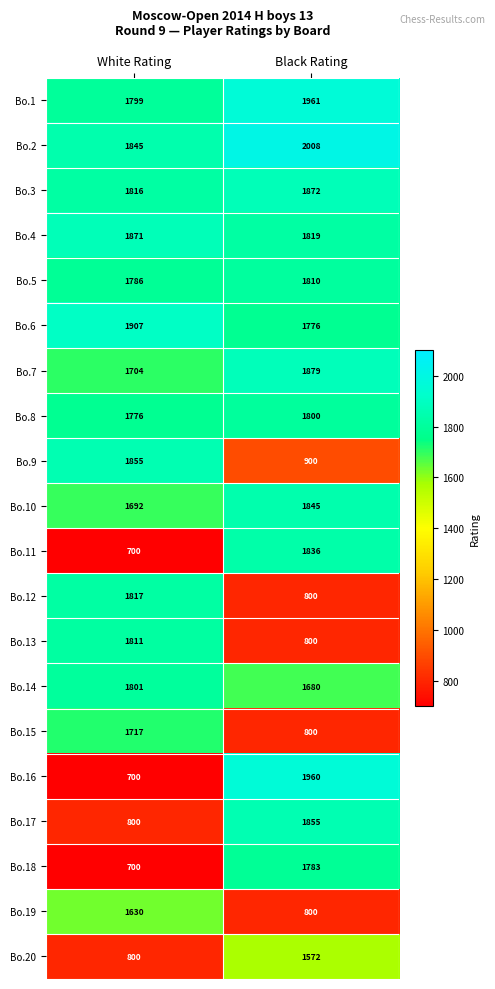

What is the smallest value displayed?

700